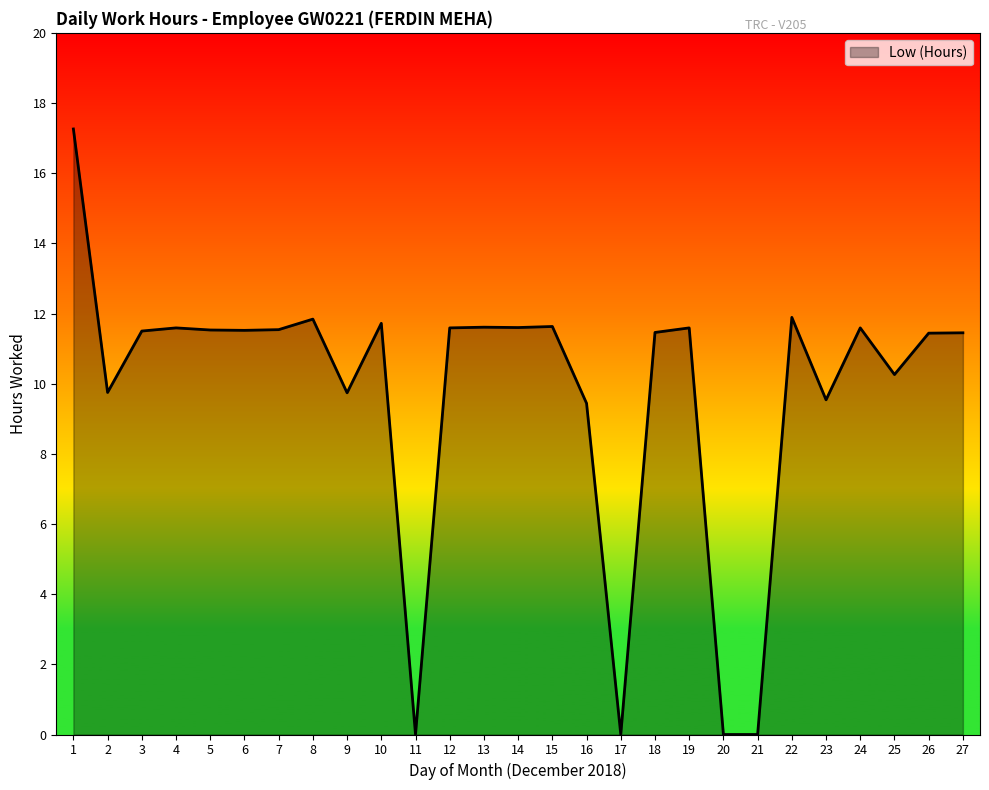

Does the chart display data point markers on the line(s)?

No